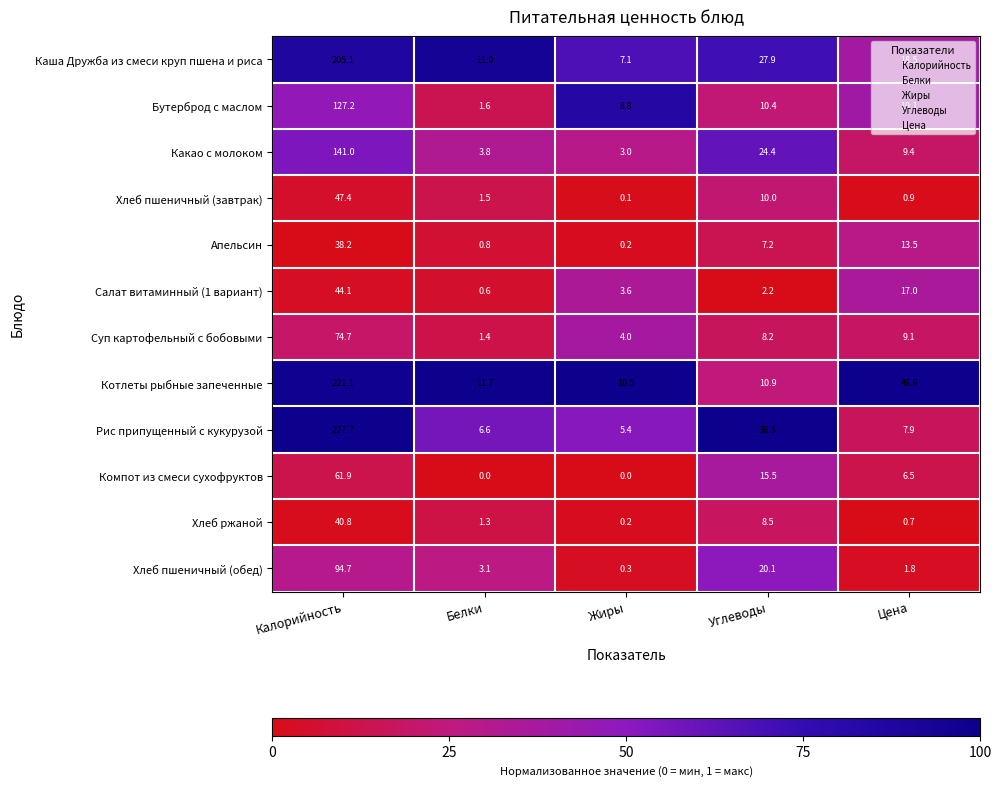

Between Калорийность and Белки, which series saw the biggest shift?

Рис припущенный с кукурузой